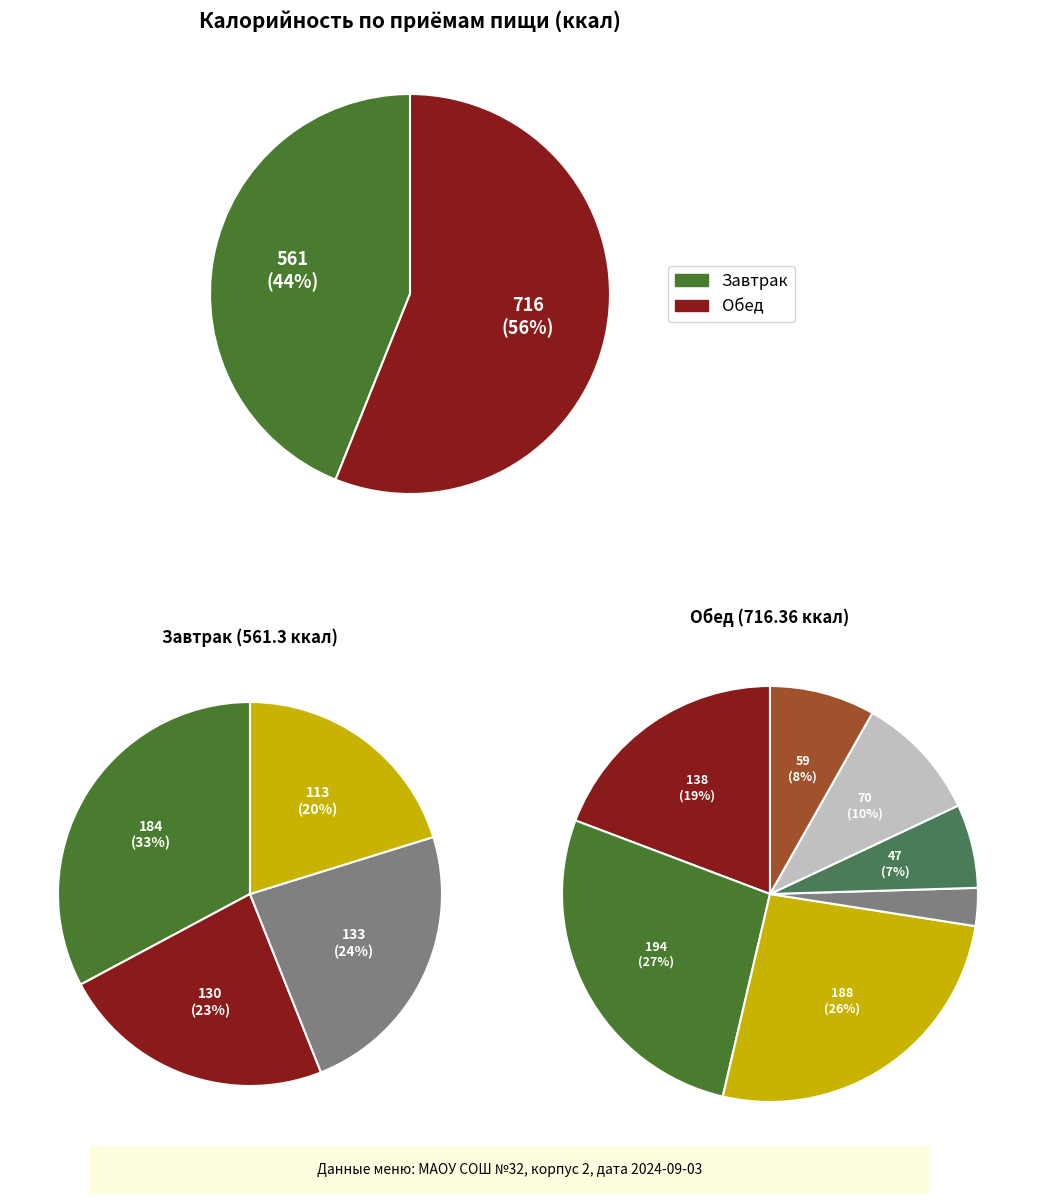

Which category accounts for the majority?

Обед